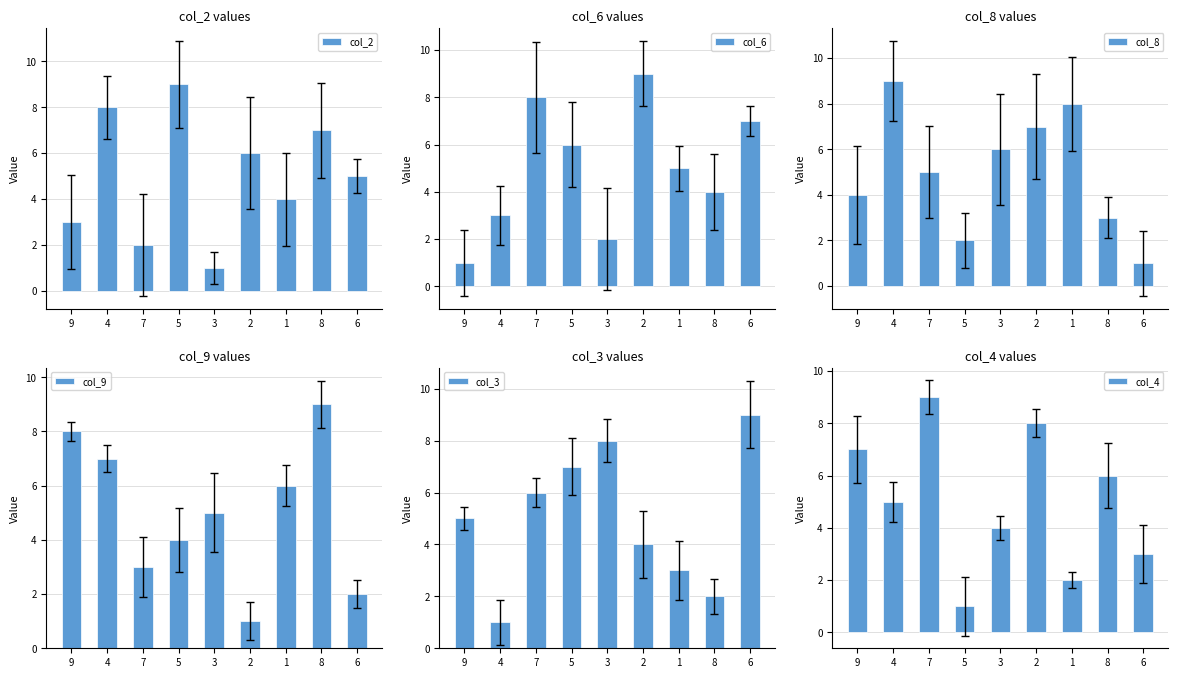

What is the value of the col_3 bar at the 7th from the left?

3